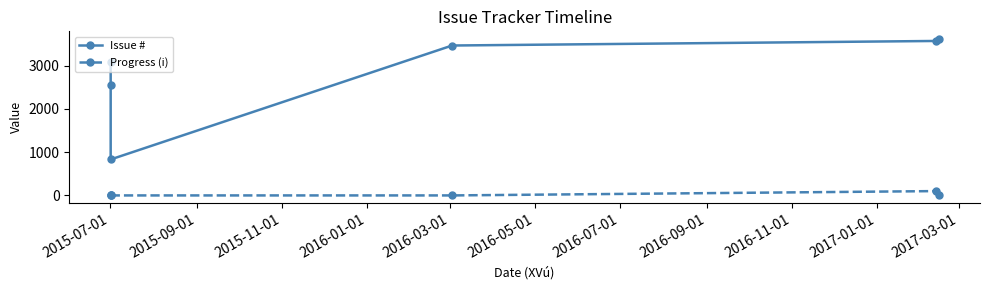

How many lines are shown in the chart?

2